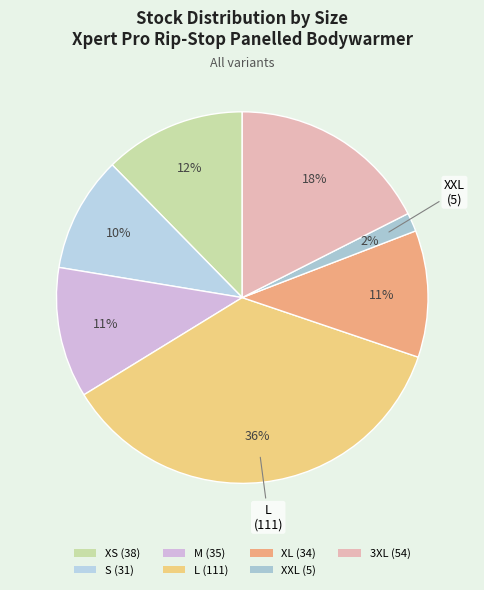

Count the number of slices in the pie.

7